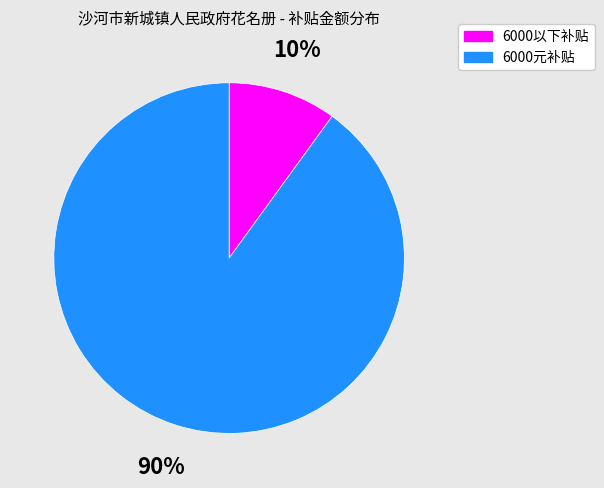

Do 6000以下补贴 and 6000元补贴 together represent more than half of the pie?

Yes